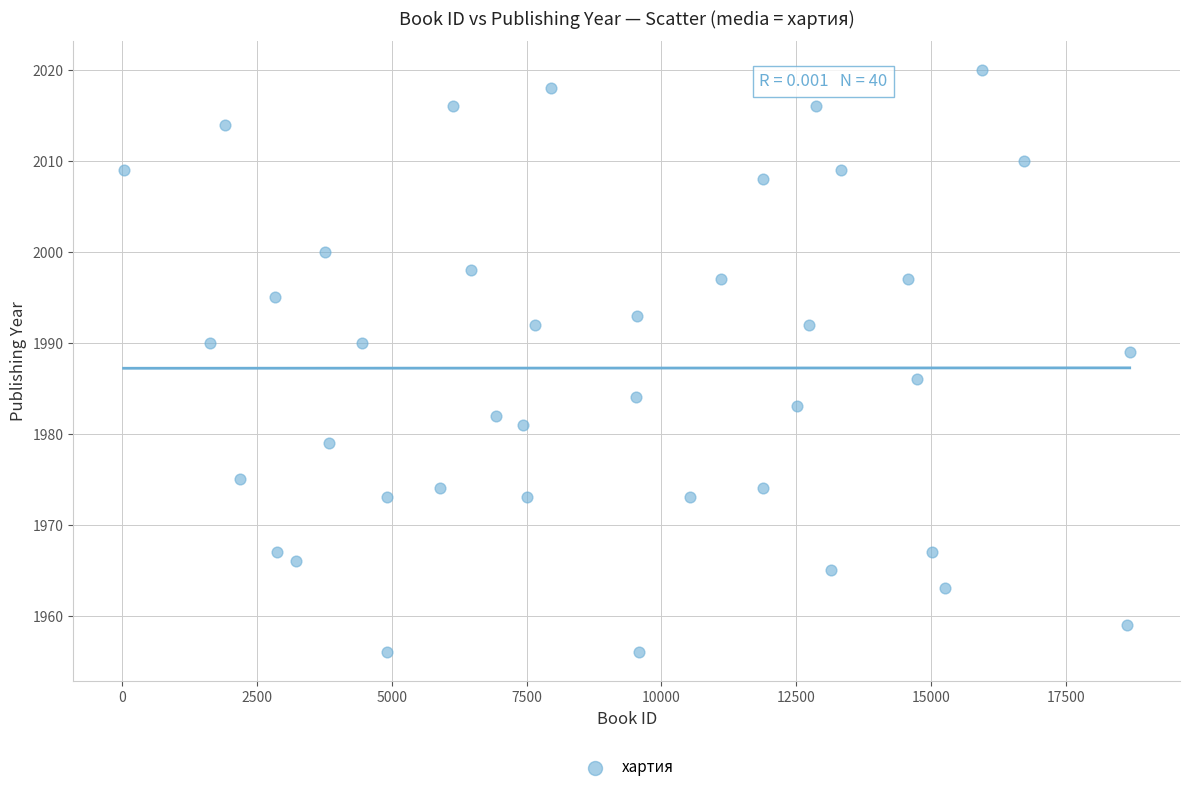

What is the range of X values (max minus min)?

18665